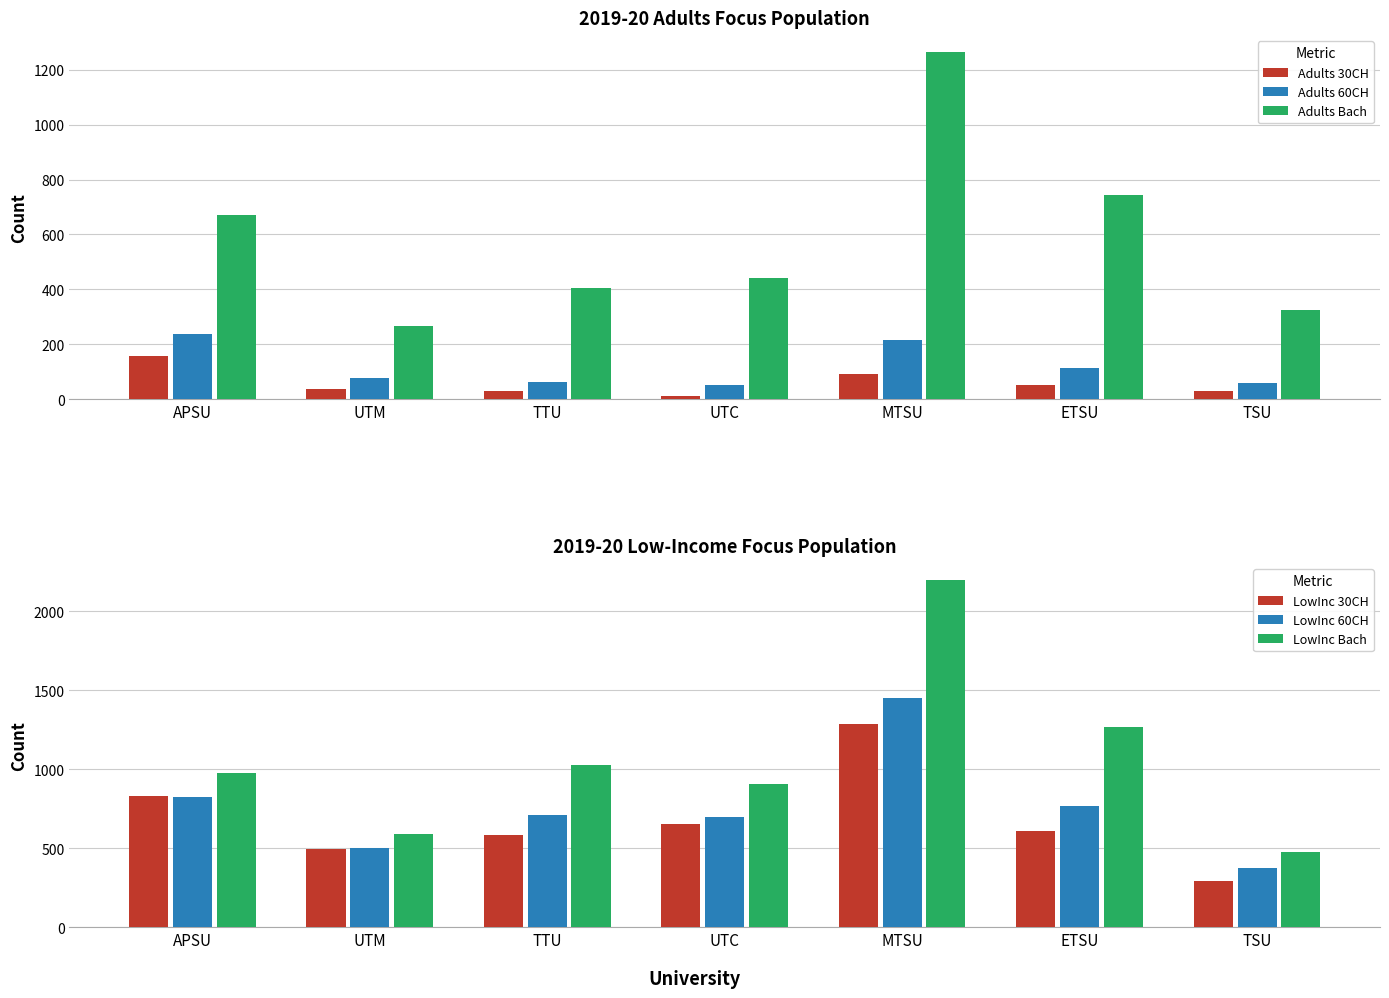

What is the total value across all series at TSU?

1558